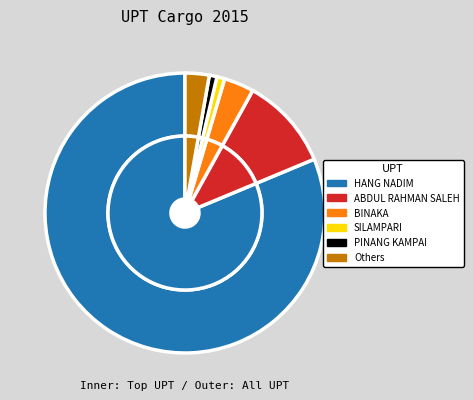

Is there any slice that represents more than half of the pie?

Yes